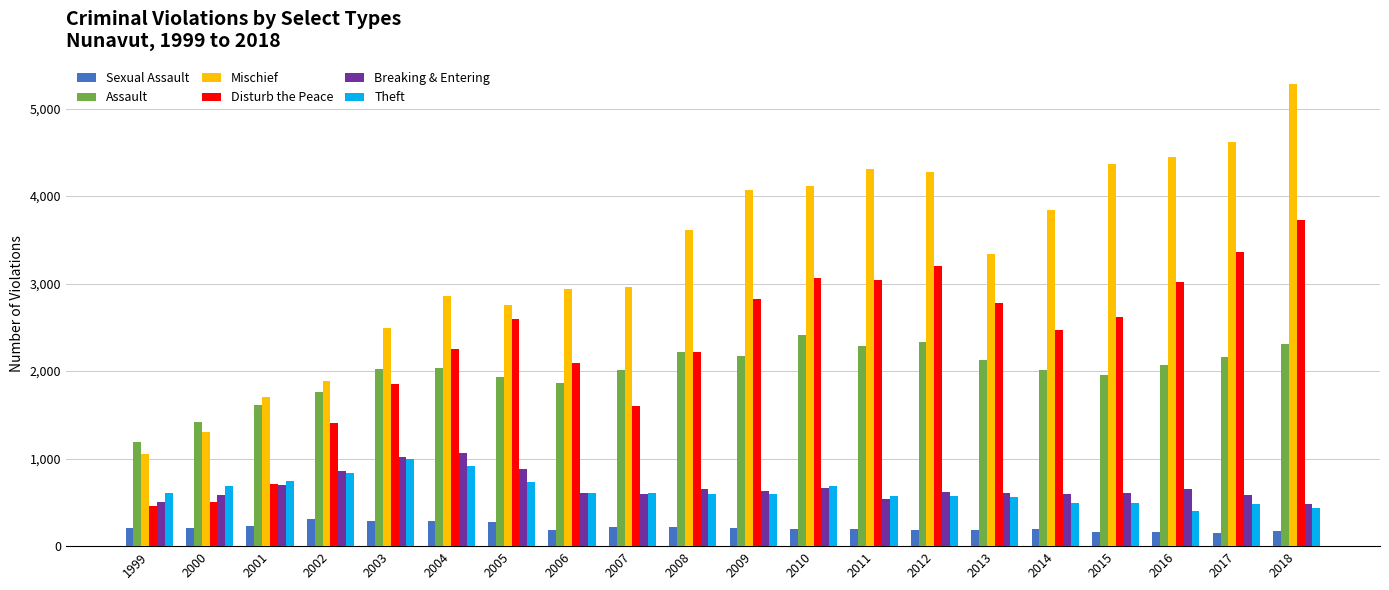

What is the minimum value for Breaking & Entering?

484